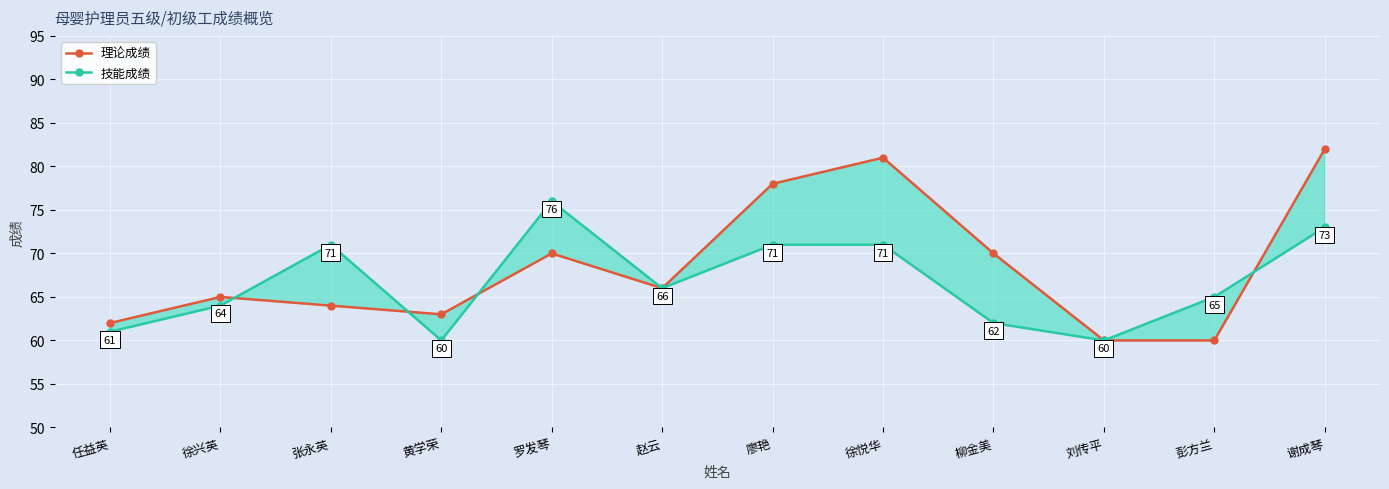

What is the minimum value shown in the chart?

60